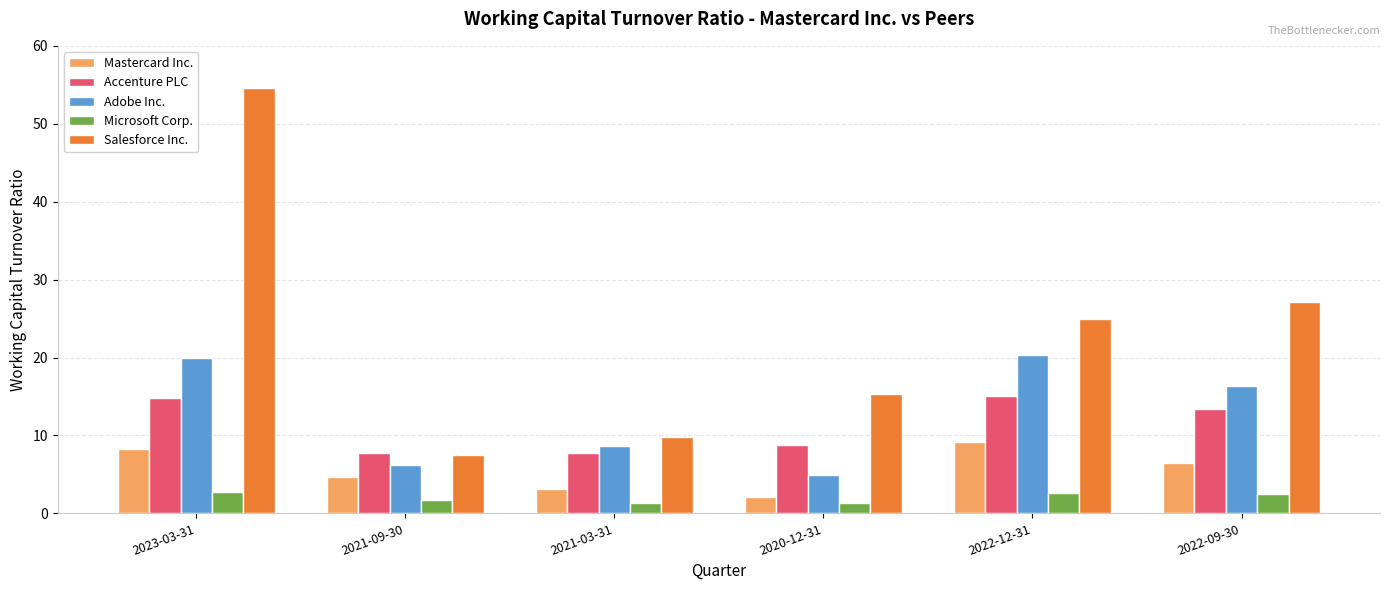

Which series changed the most between 2021-09-30 and 2022-09-30?

Salesforce Inc.